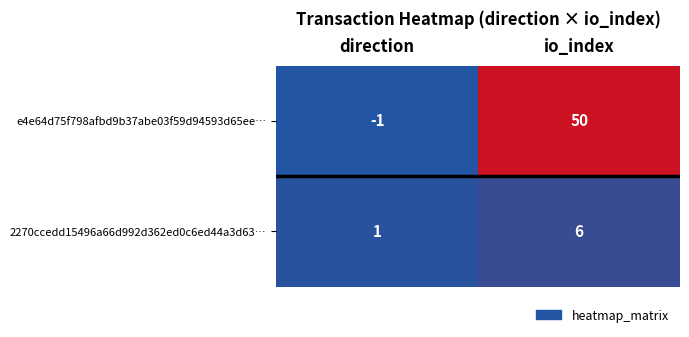

Which series has the largest total across all categories?

e4e64d75f798afbd9b37abe03f59d94593d65ee…